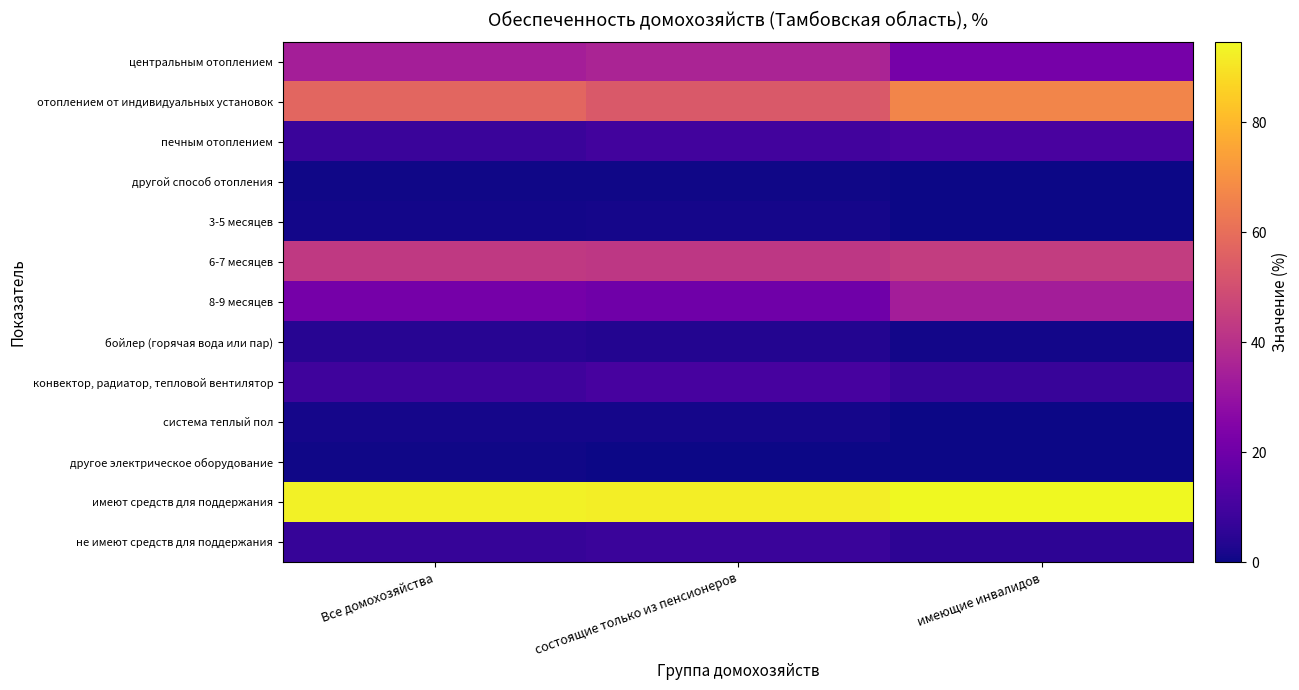

Reading left to right, list all the values displayed in this chart.

центральным отоплением: Все домохозяйства=34.1	состоящие только из пенсионеров=36.0	имеющие инвалидов=21.9
отоплением от индивидуальных установок: Все домохозяйства=57.5	состоящие только из пенсионеров=53.4	имеющие инвалидов=66.9
печным отоплением: Все домохозяйства=8.0	состоящие только из пенсионеров=9.9	имеющие инвалидов=11.2
другой способ отопления: Все домохозяйства=0.4	состоящие только из пенсионеров=0.7	имеющие инвалидов=0.0
3-5 месяцев: Все домохозяйства=1.0	состоящие только из пенсионеров=1.4	имеющие инвалидов=0.0
6-7 месяцев: Все домохозяйства=43.2	состоящие только из пенсионеров=42.3	имеющие инвалидов=44.2
8-9 месяцев: Все домохозяйства=21.7	состоящие только из пенсионеров=20.3	имеющие инвалидов=33.9
бойлер (горячая вода или пар): Все домохозяйства=4.1	состоящие только из пенсионеров=3.6	имеющие инвалидов=0.9
конвектор, радиатор, тепловой вентилятор: Все домохозяйства=9.2	состоящие только из пенсионеров=11.0	имеющие инвалидов=7.6
система теплый пол: Все домохозяйства=1.1	состоящие только из пенсионеров=1.2	имеющие инвалидов=0.0
другое электрическое оборудование: Все домохозяйства=0.5	состоящие только из пенсионеров=0.0	имеющие инвалидов=0.0
имеют средств для поддержания: Все домохозяйства=92.9	состоящие только из пенсионеров=92.1	имеющие инвалидов=94.7
не имеют средств для поддержания: Все домохозяйства=7.1	состоящие только из пенсионеров=7.9	имеющие инвалидов=5.3